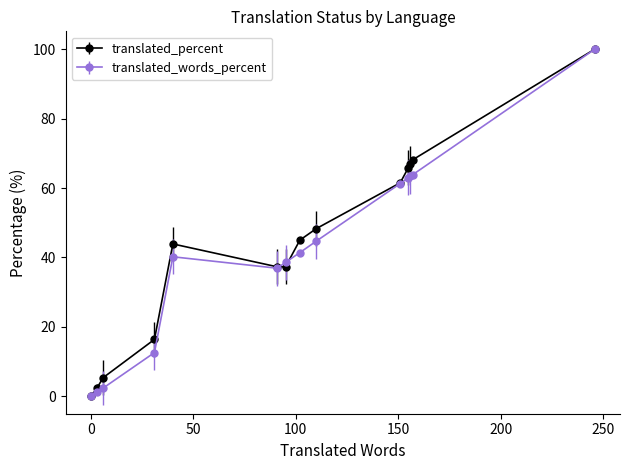

What is the value of the translated_percent point at the 5th from the left?

43.9